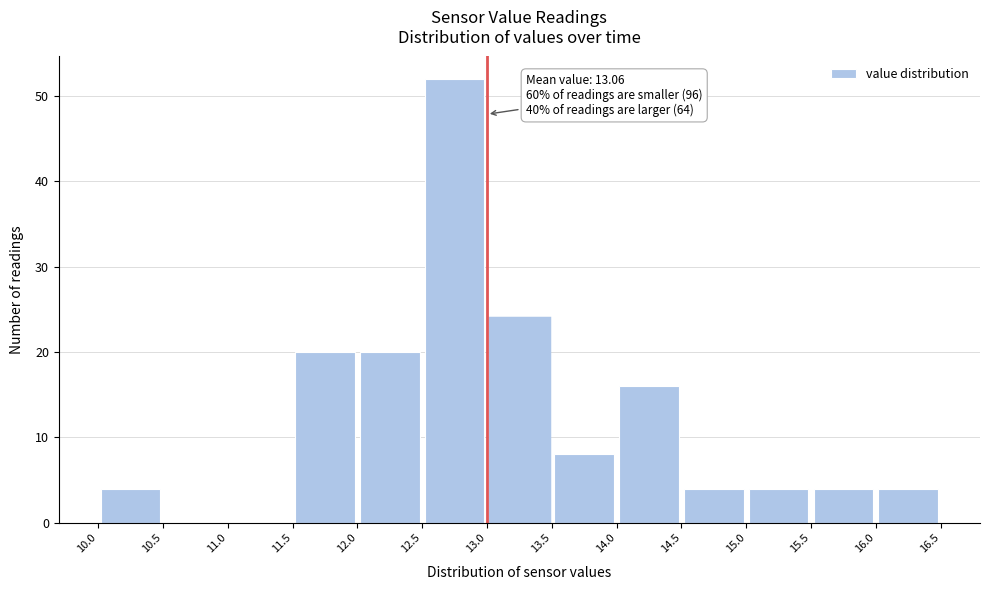

Over which range of the x-axis is the bar tallest?

12.5 to 13.0